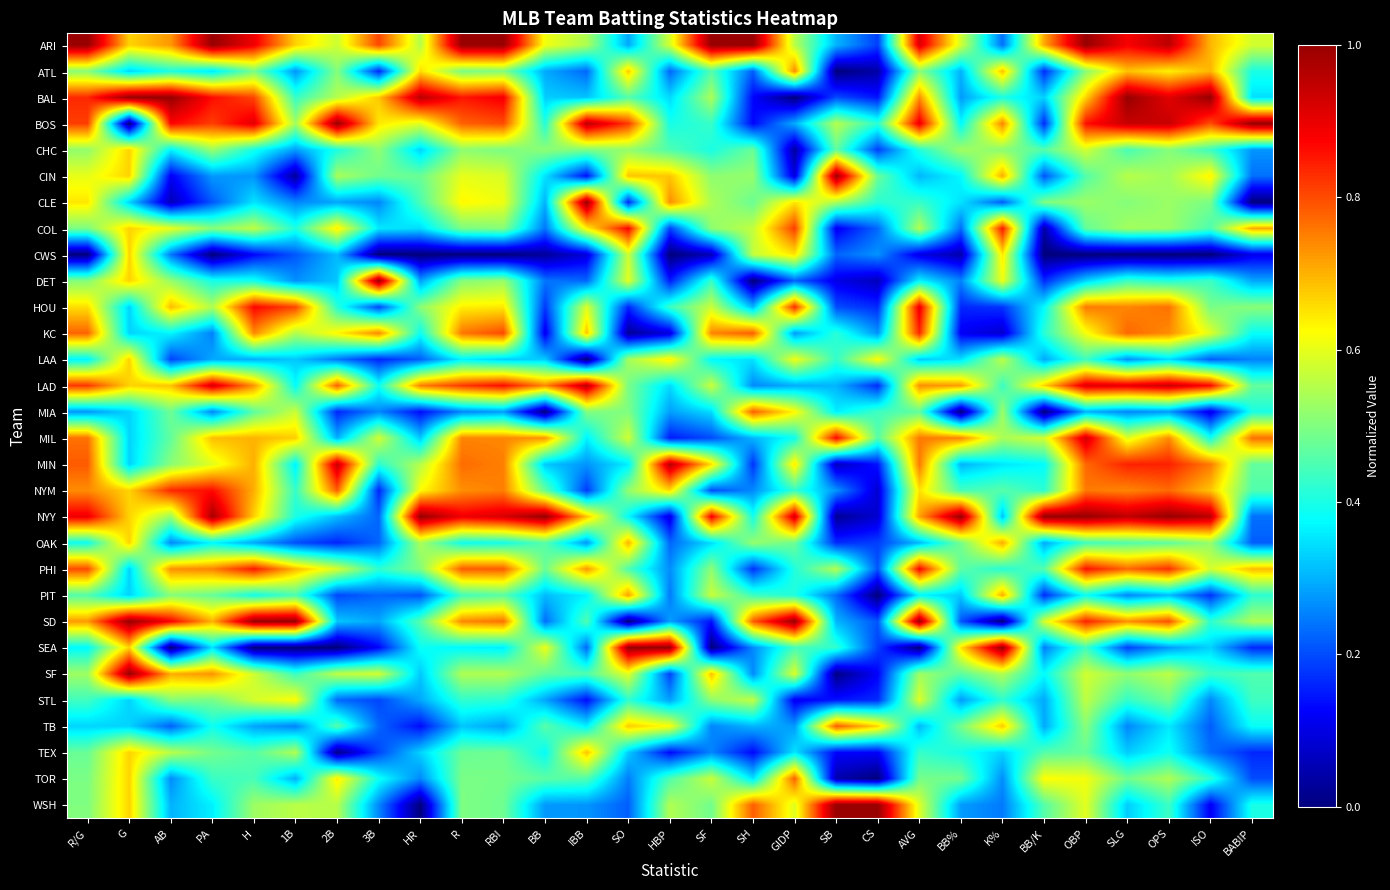

At how many categories does at least one series exceed 0?

29